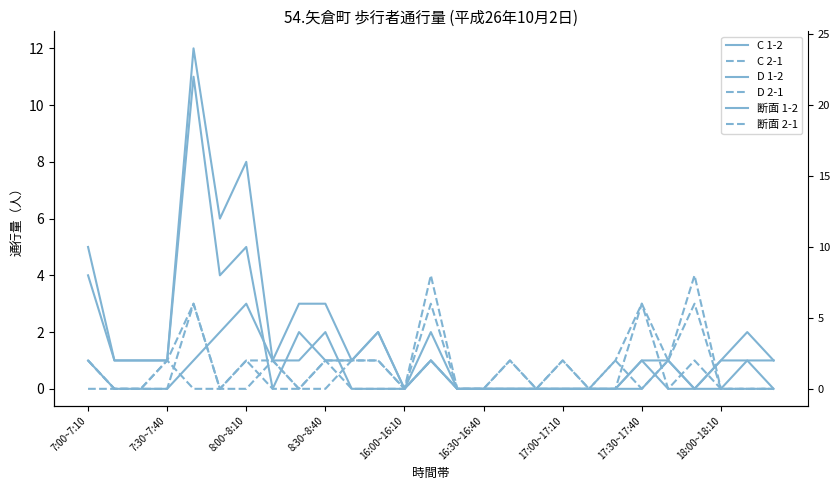

The D 2-1 series shows 0 at 19. True or false?

True